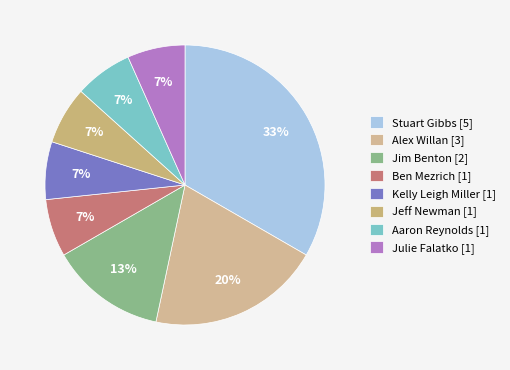

To the nearest percent, what is the average slice percentage?

12%